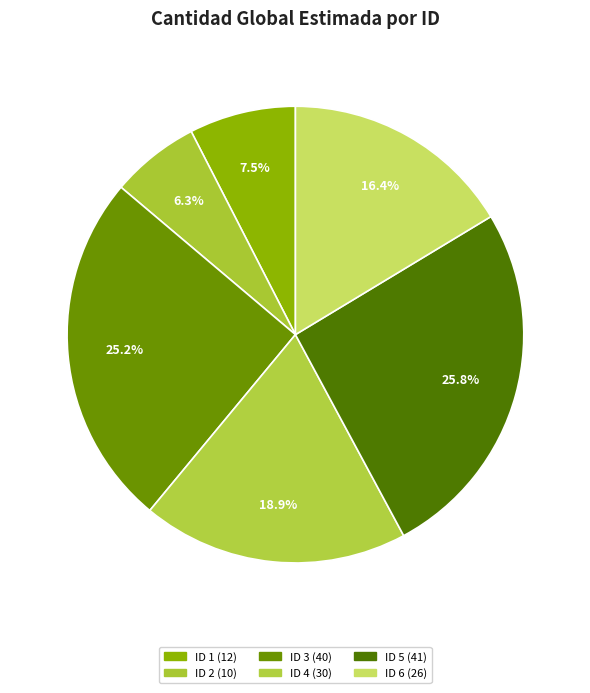

Which category has the biggest portion of the pie?

ID 5 (41)